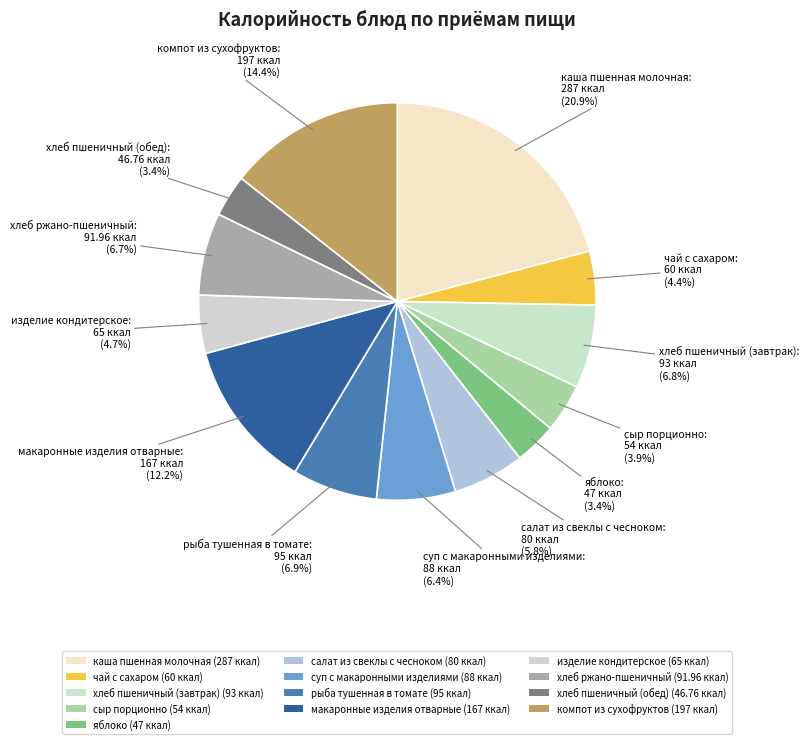

Approximately how many times larger is the value at чай с сахаром compared to хлеб пшеничный (обед)?

1.3